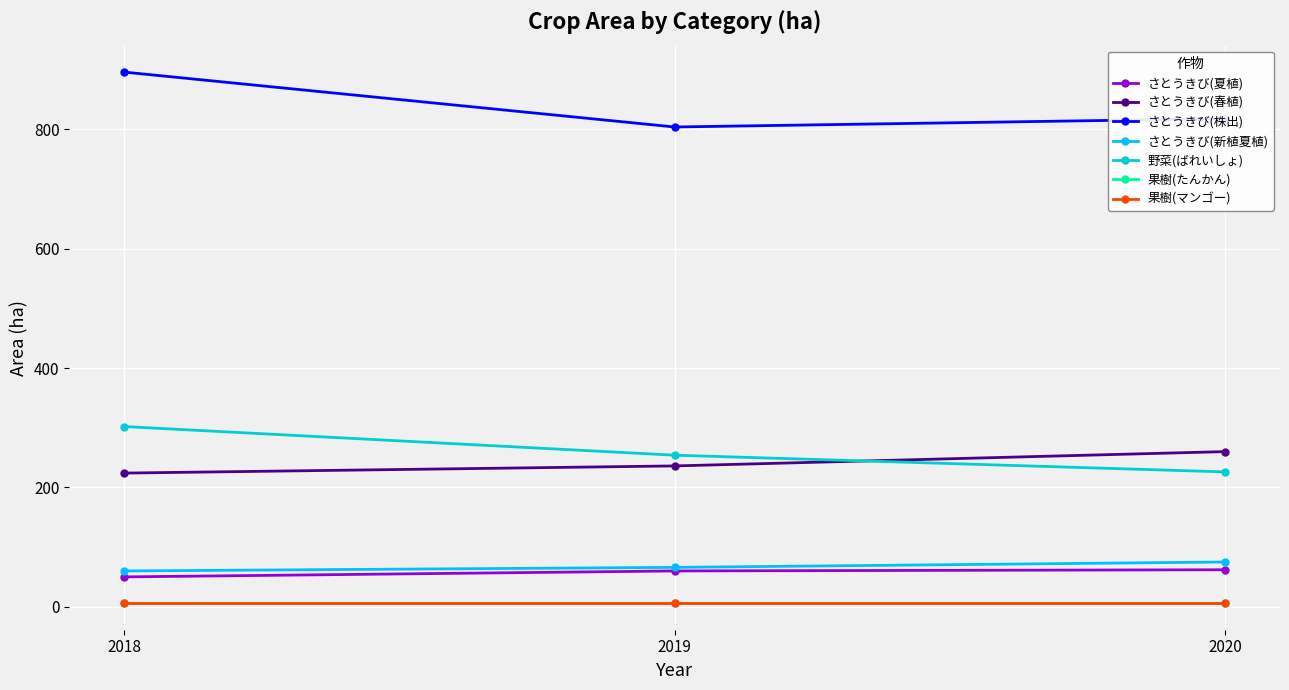

What is the sum of the 野菜(ばれいしょ) values at 2020 and 2018?

528